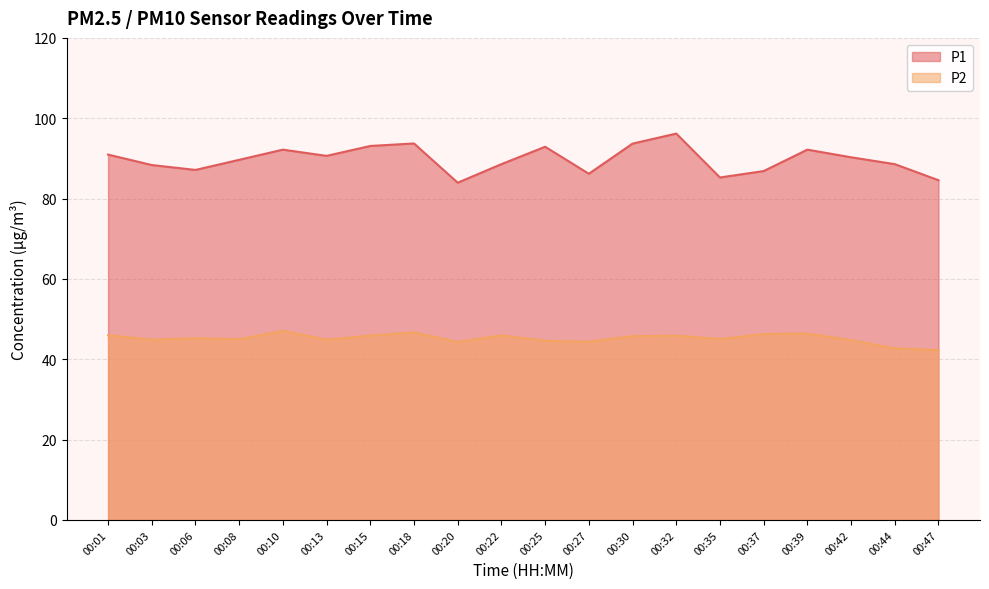

Which series has the largest range (max minus min)?

P1